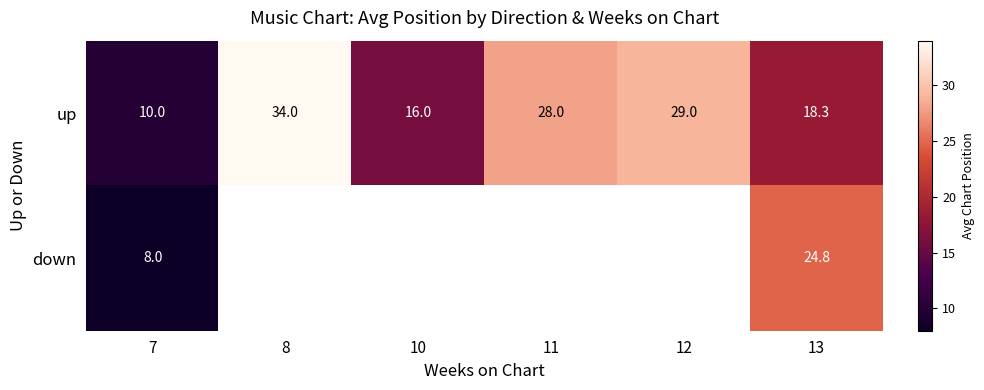

The up series shows 18.3 at 13. True or false?

True